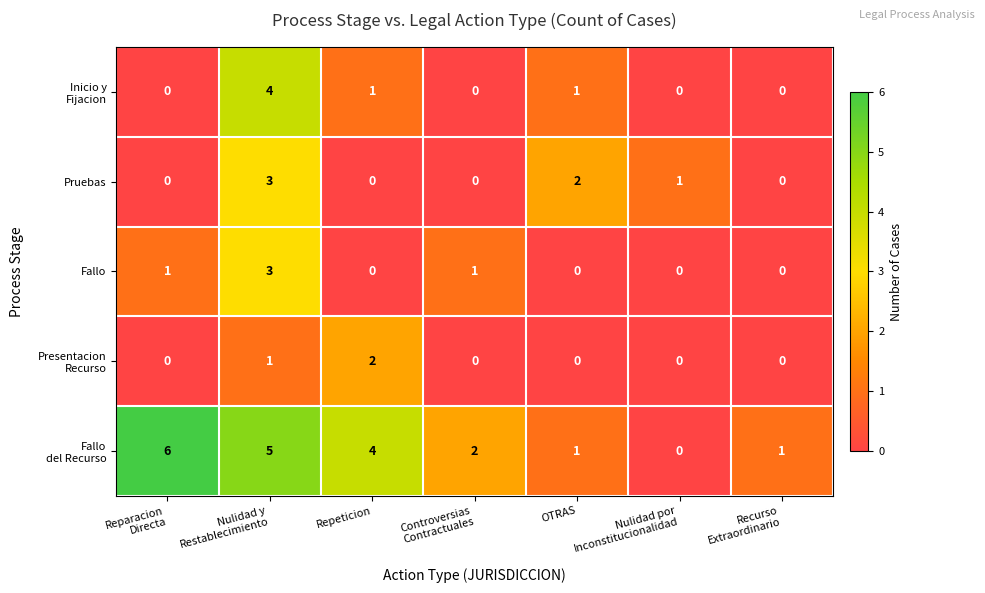

True or false: Pruebas has a value of 0 at Repeticion.

True